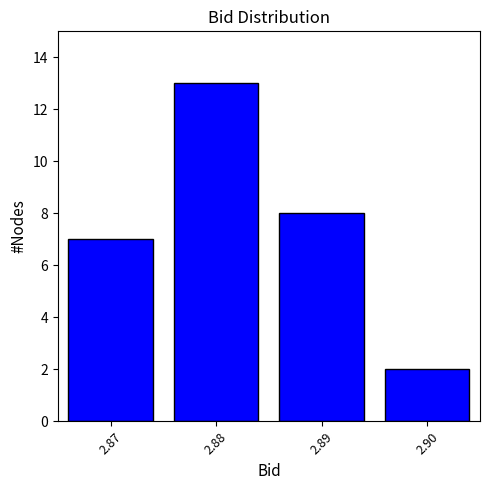

Reading left to right, what are all the values shown in this chart?

2.87=7	2.88=13	2.89=8	2.90=2